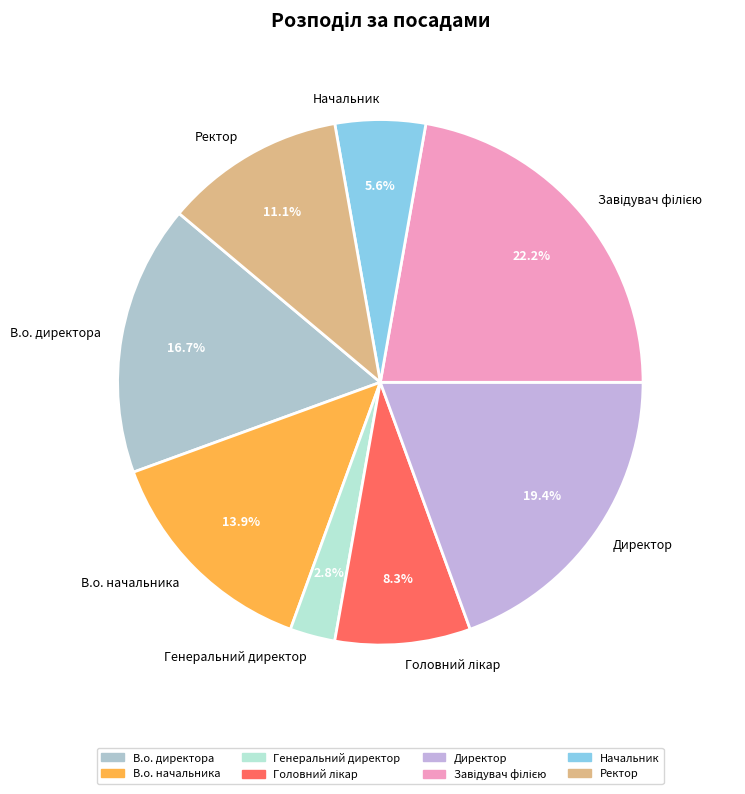

Does any single category account for the majority?

No